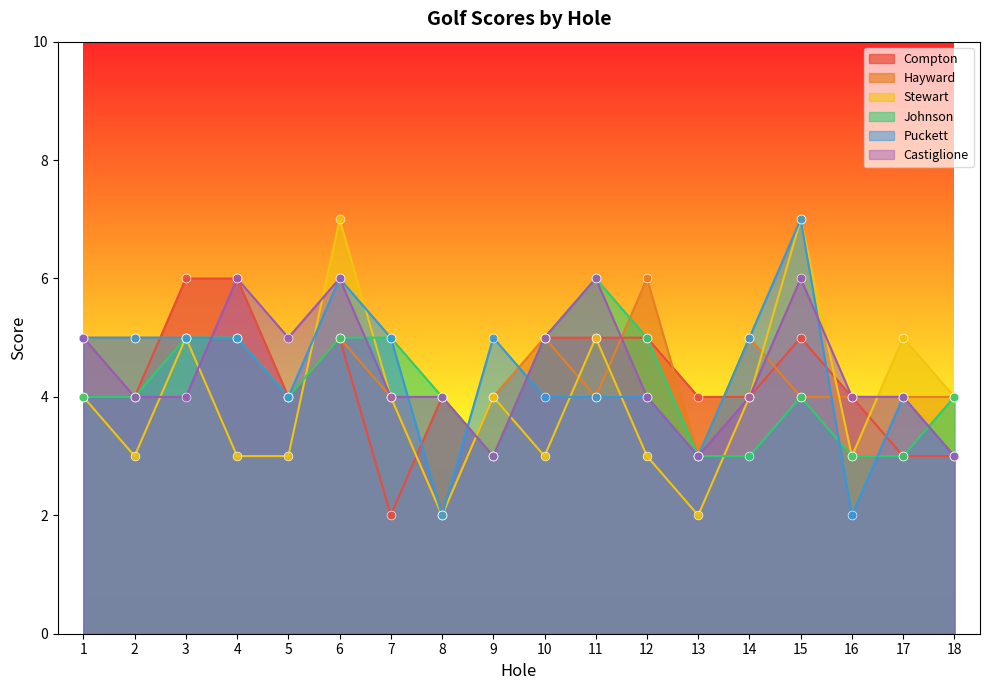

Which series reaches the maximum Y coordinate?

Stewart